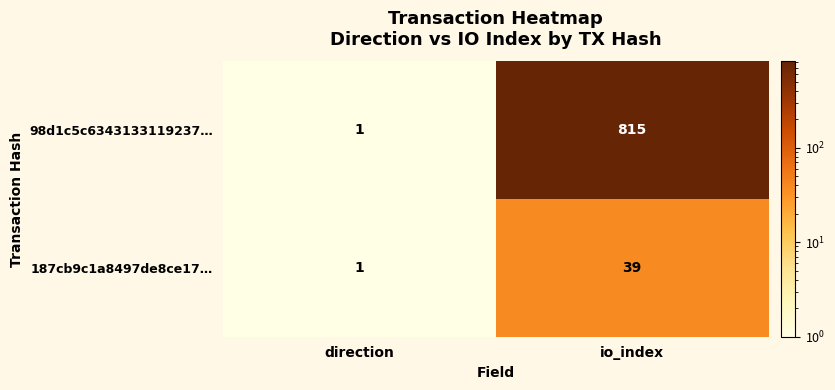

Reading right to left, list all the values displayed in this chart.

98d1c5c6343133119237…: io_index=815	direction=1
187cb9c1a8497de8ce17…: io_index=39	direction=1